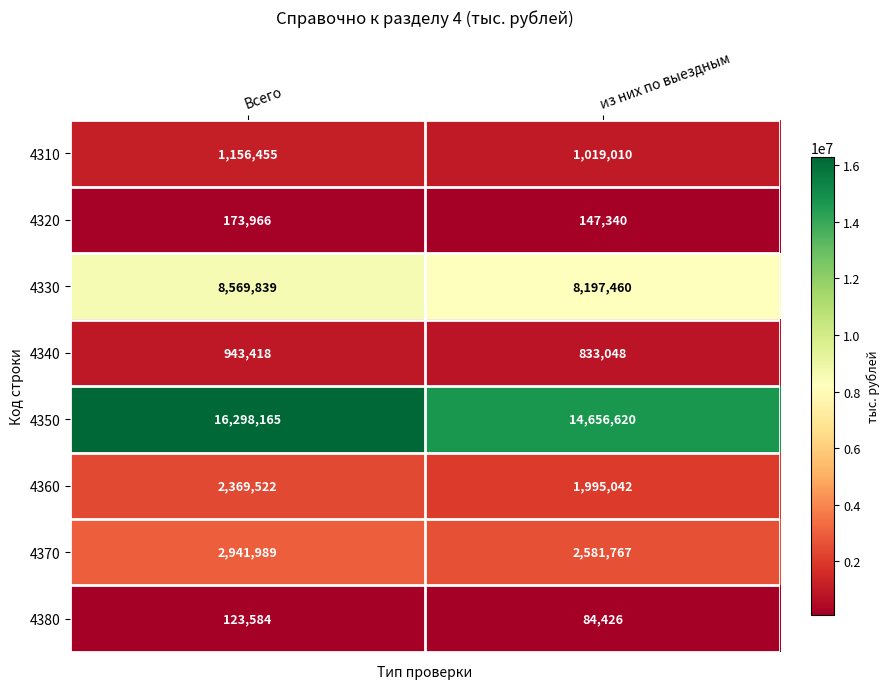

List the series in order of their peak value, lowest first.

4380, 4320, 4340, 4310, 4360, 4370, 4330, 4350